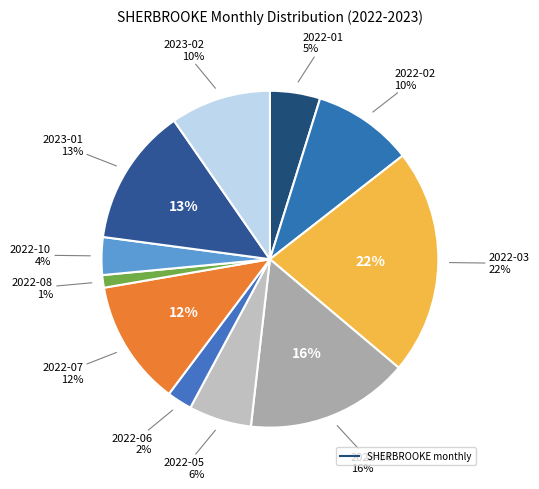

Combined, what portion of the pie is 2022-11 and 2023-02?

9.6%